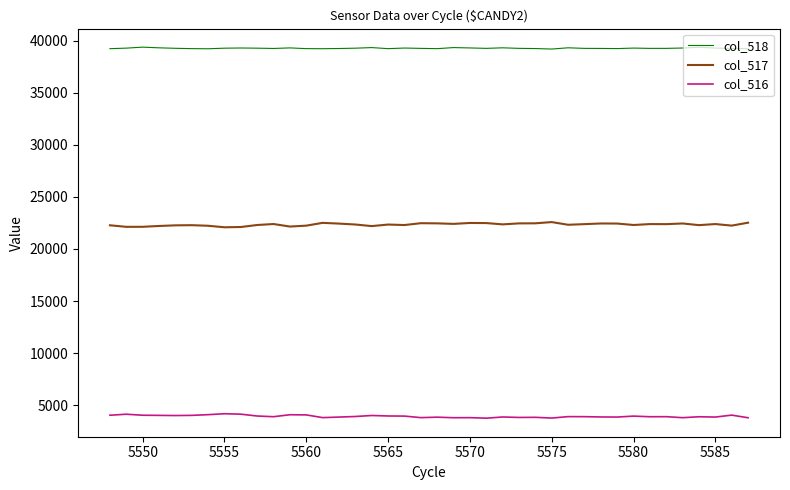

Which series has the largest total across all categories?

col_518